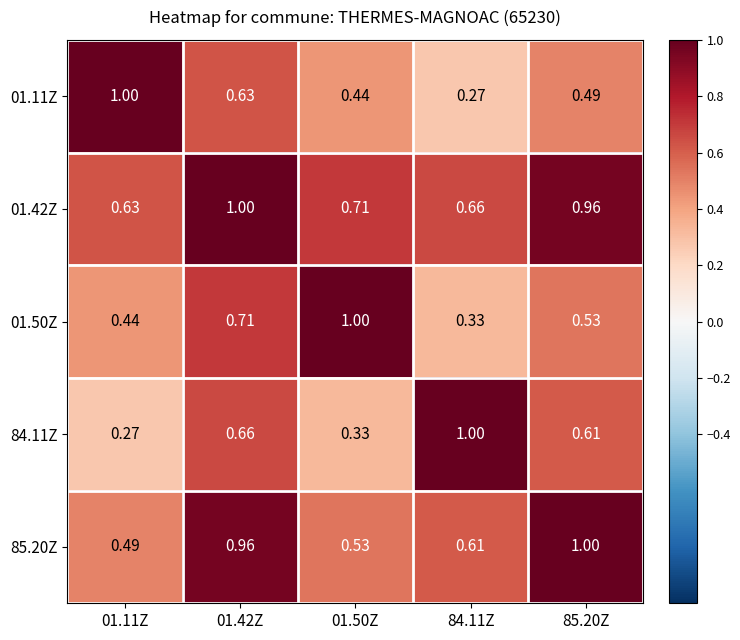

Reading right to left, what are all the values shown in this chart?

01.11Z: 85.20Z=0.5	84.11Z=0.3	01.50Z=0.4	01.42Z=0.6	01.11Z=1.0
01.42Z: 85.20Z=1.0	84.11Z=0.7	01.50Z=0.7	01.42Z=1.0	01.11Z=0.6
01.50Z: 85.20Z=0.5	84.11Z=0.3	01.50Z=1.0	01.42Z=0.7	01.11Z=0.4
84.11Z: 85.20Z=0.6	84.11Z=1.0	01.50Z=0.3	01.42Z=0.7	01.11Z=0.3
85.20Z: 85.20Z=1.0	84.11Z=0.6	01.50Z=0.5	01.42Z=1.0	01.11Z=0.5